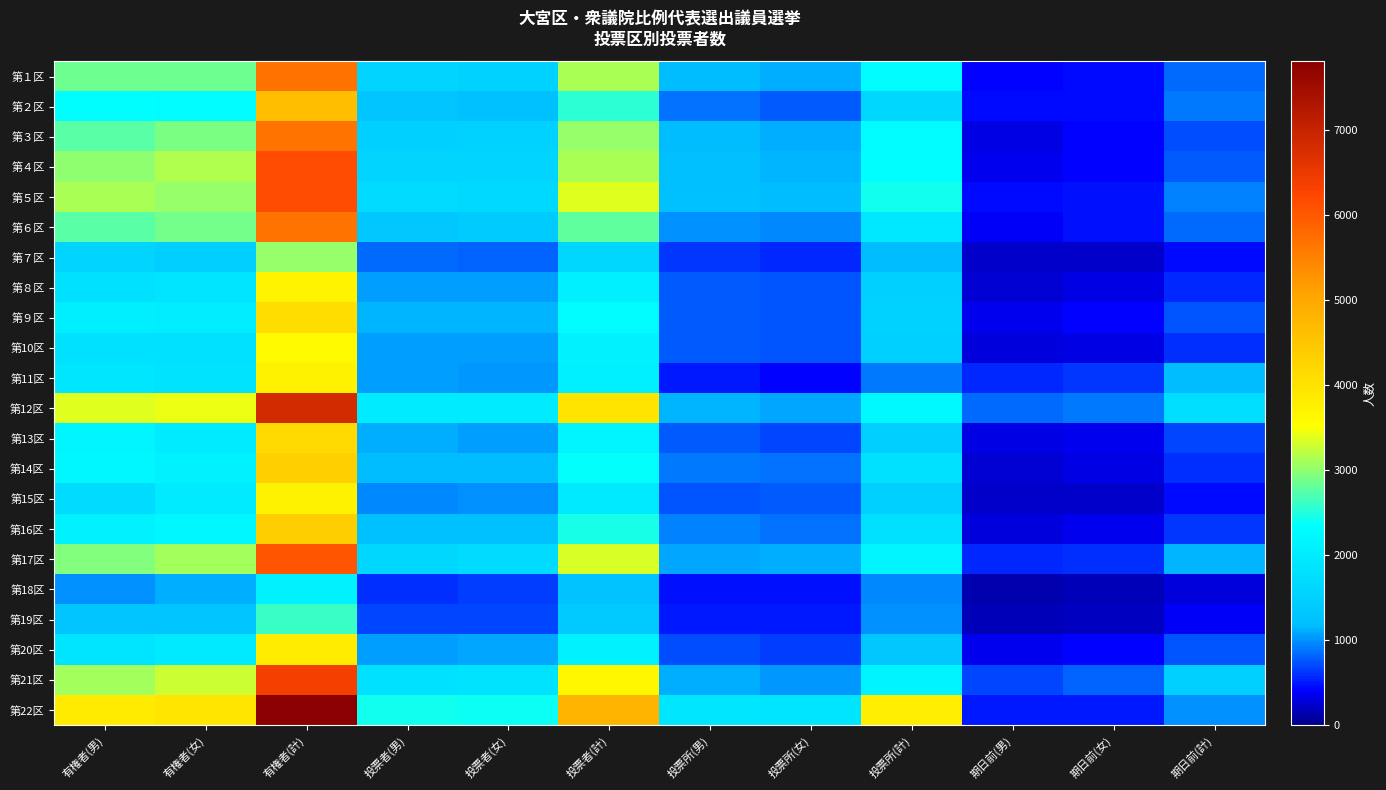

Reading right to left, transcribe all the data shown in this chart.

第１区: 期日前(計)=829	期日前(女)=431	期日前(男)=398	投票所(計)=2288	投票所(女)=1115	投票所(男)=1173	投票者(計)=3126	投票者(女)=1551	投票者(男)=1575	有権者(計)=5681	有権者(女)=2844	有権者(男)=2837
第２区: 期日前(計)=895	期日前(女)=455	期日前(男)=440	投票所(計)=1630	投票所(女)=772	投票所(男)=858	投票者(計)=2533	投票者(女)=1232	投票者(男)=1301	有権者(計)=4620	有権者(女)=2291	有権者(男)=2329
第３区: 期日前(計)=729	期日前(女)=409	期日前(男)=320	投票所(計)=2297	投票所(女)=1124	投票所(男)=1173	投票者(計)=3033	投票者(女)=1537	投票者(男)=1496	有権者(計)=5664	有権者(女)=2906	有権者(男)=2758
第４区: 期日前(計)=785	期日前(女)=425	期日前(男)=360	投票所(計)=2337	投票所(女)=1144	投票所(男)=1193	投票者(計)=3129	投票者(女)=1569	投票者(男)=1560	有権者(計)=6148	有権者(女)=3160	有権者(男)=2988
第５区: 期日前(計)=932	期日前(女)=478	期日前(男)=454	投票所(計)=2424	投票所(女)=1177	投票所(男)=1247	投票者(計)=3363	投票者(女)=1659	投票者(男)=1704	有権者(計)=6152	有権者(女)=3036	有権者(男)=3116
第６区: 期日前(計)=842	期日前(女)=466	期日前(男)=376	投票所(計)=1943	投票所(女)=956	投票所(男)=987	投票者(計)=2794	投票者(女)=1428	投票者(男)=1366	有権者(計)=5643	有権者(女)=2872	有権者(男)=2771
第７区: 期日前(計)=453	期日前(女)=230	期日前(男)=223	投票所(計)=1181	投票所(女)=563	投票所(男)=618	投票者(計)=1639	投票者(女)=794	投票者(男)=845	有権者(計)=3031	有権者(女)=1467	有権者(男)=1564
第８区: 期日前(計)=576	期日前(女)=312	期日前(男)=264	投票所(計)=1517	投票所(女)=735	投票所(男)=782	投票者(計)=2102	投票者(女)=1054	投票者(男)=1048	有権者(計)=3693	有権者(女)=1873	有権者(男)=1820
第９区: 期日前(計)=756	期日前(女)=399	期日前(男)=357	投票所(計)=1525	投票所(女)=748	投票所(男)=777	投票者(計)=2289	投票者(女)=1151	投票者(男)=1138	有権者(計)=4087	有権者(女)=2031	有権者(男)=2056
第10区: 期日前(計)=608	期日前(女)=307	期日前(男)=301	投票所(計)=1522	投票所(女)=757	投票所(男)=765	投票者(計)=2132	投票者(女)=1066	投票者(男)=1066	有権者(計)=3615	有権者(女)=1787	有権者(男)=1828
第11区: 期日前(計)=1173	期日前(女)=623	期日前(男)=550	投票所(計)=904	投票所(女)=404	投票所(男)=500	投票者(計)=2085	投票者(女)=1031	投票者(男)=1054	有権者(計)=3735	有権者(女)=1844	有権者(男)=1891
第12区: 期日前(計)=1750	期日前(女)=914	期日前(男)=836	投票所(計)=2225	投票所(女)=1079	投票所(男)=1146	投票者(計)=3983	投票者(女)=1996	投票者(男)=1987	有権者(計)=6798	有権者(女)=3433	有権者(男)=3365
第13区: 期日前(計)=689	期日前(女)=359	期日前(男)=330	投票所(計)=1473	投票所(女)=695	投票所(男)=778	投票者(計)=2168	投票者(女)=1057	投票者(男)=1111	有権者(計)=4166	有権者(女)=1983	有権者(男)=2183
第14区: 期日前(計)=581	期日前(女)=311	期日前(男)=270	投票所(計)=1771	投票所(女)=862	投票所(男)=909	投票者(計)=2358	投票者(女)=1175	投票者(男)=1183	有権者(計)=4326	有権者(女)=2123	有権者(男)=2203
第15区: 期日前(計)=455	期日前(女)=233	期日前(男)=222	投票所(計)=1502	投票所(女)=766	投票所(男)=736	投票者(計)=1964	投票者(女)=1001	投票者(男)=963	有権者(計)=3730	有権者(女)=1997	有権者(男)=1733
第16区: 期日前(計)=638	期日前(女)=341	期日前(男)=297	投票所(計)=1817	投票所(女)=882	投票所(男)=935	投票者(計)=2461	投票者(女)=1225	投票者(男)=1236	有権者(計)=4338	有権者(女)=2215	有権者(男)=2123
第17区: 期日前(計)=1154	期日前(女)=604	期日前(男)=550	投票所(計)=2178	投票所(女)=1100	投票所(男)=1078	投票者(計)=3339	投票者(女)=1708	投票者(男)=1631	有権者(計)=6043	有権者(女)=3091	有権者(男)=2952
第18区: 期日前(計)=293	期日前(女)=163	期日前(男)=130	投票所(計)=962	投票所(女)=487	投票所(男)=475	投票者(計)=1255	投票者(女)=650	投票者(男)=605	有権者(計)=2124	有権者(女)=1119	有権者(男)=1005
第19区: 期日前(計)=381	期日前(女)=204	期日前(男)=177	投票所(計)=1005	投票所(女)=496	投票所(男)=509	投票者(計)=1387	投票者(女)=700	投票者(男)=687	有権者(計)=2595	有権者(女)=1303	有権者(男)=1292
第20区: 期日前(計)=757	期日前(女)=415	期日前(男)=342	投票所(計)=1368	投票所(女)=657	投票所(男)=711	投票者(計)=2129	投票者(女)=1076	投票者(男)=1053	有権者(計)=3835	有権者(女)=1968	有権者(男)=1867
第21区: 期日前(計)=1500	期日前(女)=807	期日前(男)=693	投票所(計)=2135	投票所(女)=1030	投票所(男)=1105	投票者(計)=3648	投票者(女)=1844	投票者(男)=1804	有権者(計)=6346	有権者(女)=3262	有権者(男)=3084
第22区: 期日前(計)=1005	期日前(女)=516	期日前(男)=489	投票所(計)=3789	投票所(女)=1875	投票所(男)=1914	投票者(計)=4804	投票者(女)=2396	投票者(男)=2408	有権者(計)=7801	有権者(女)=3954	有権者(男)=3847